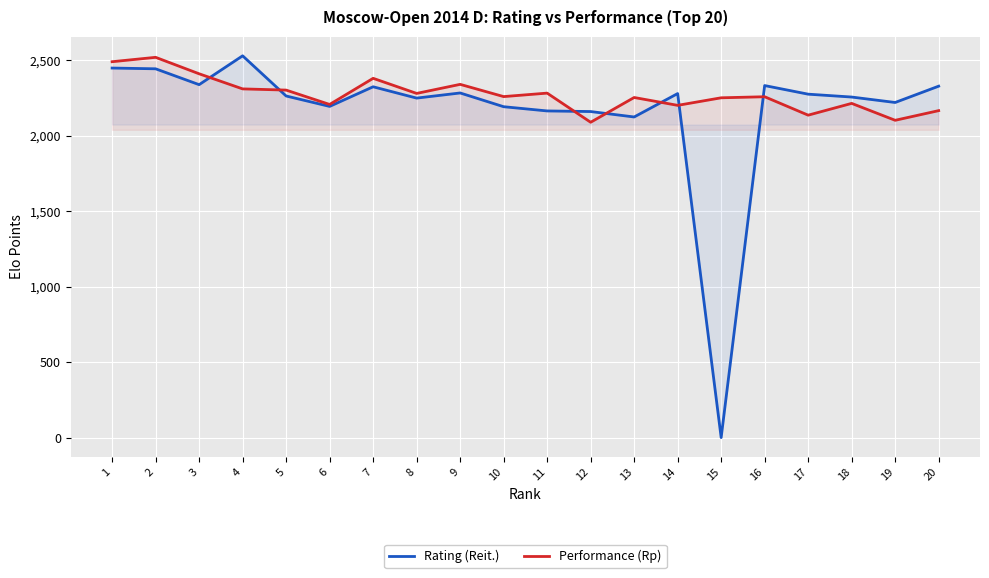

Between which two adjacent categories do Rating (Reit.) and Performance (Rp) first intersect?

3 and 4